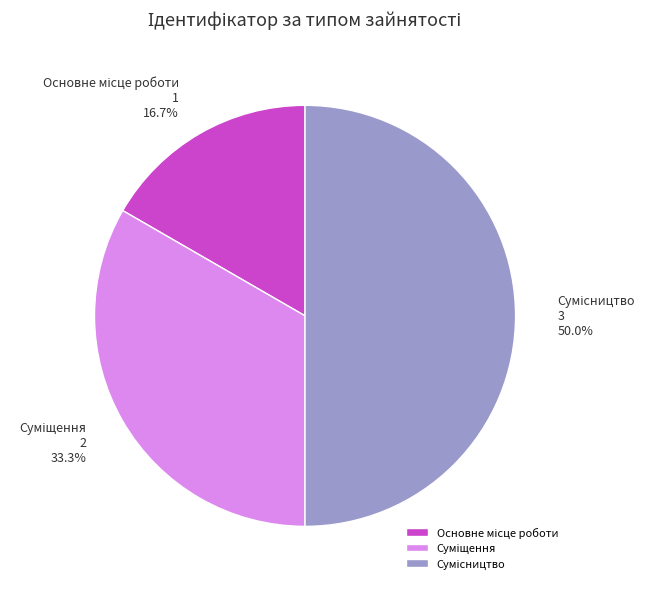

Which category has the smallest portion of the pie?

Основне місце роботи